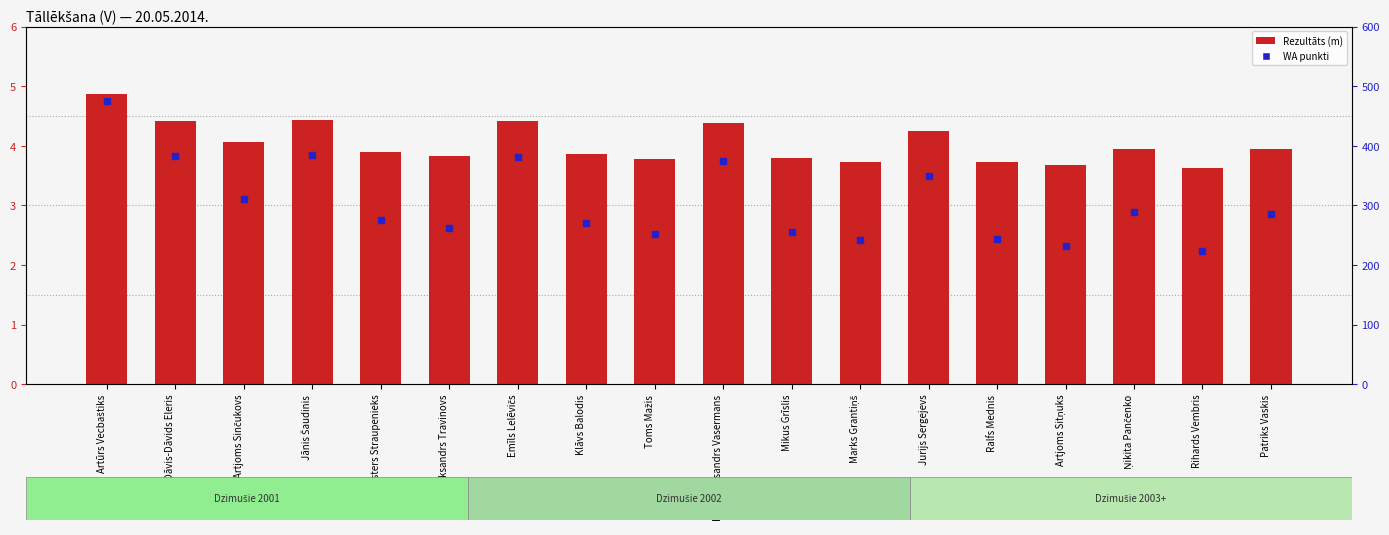

What is the spread (max minus min) of values at Aleksandrs Travinovs?

258.2